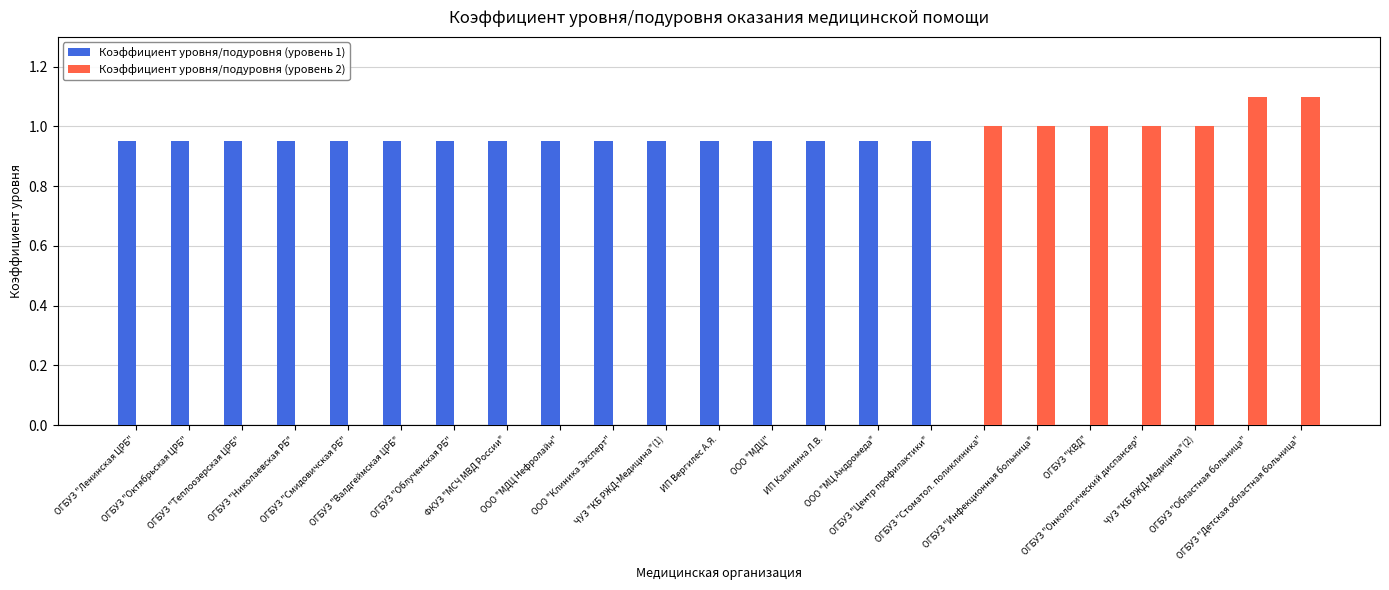

What is the sum of all Коэффициент уровня/подуровня (уровень 2) values?

7.2